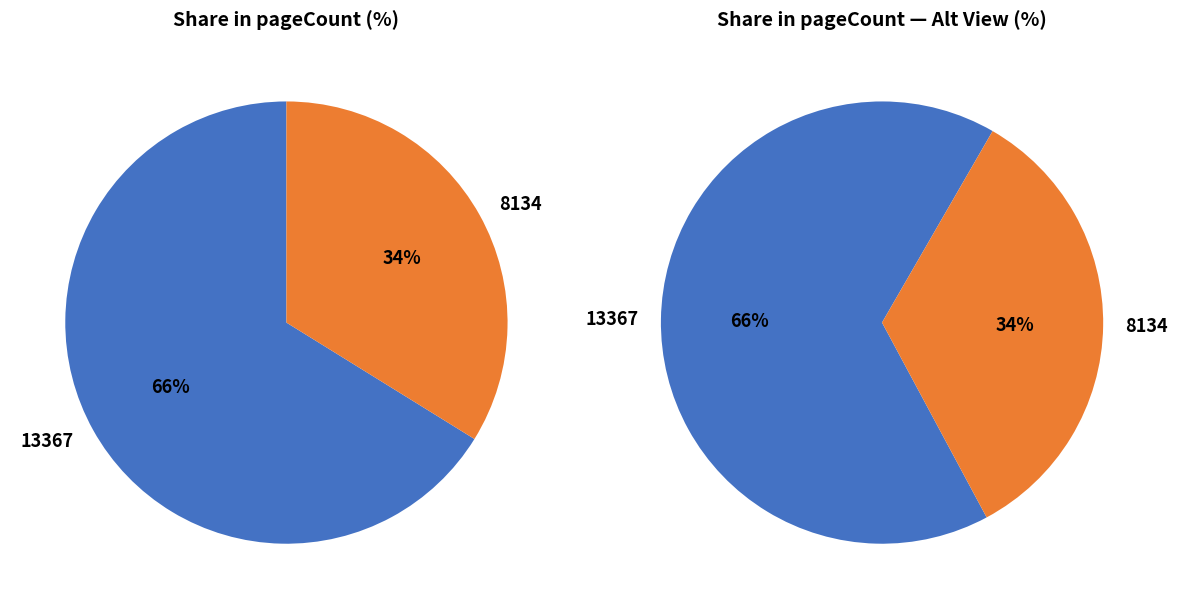

Between 8134 and 13367, which is larger?

13367